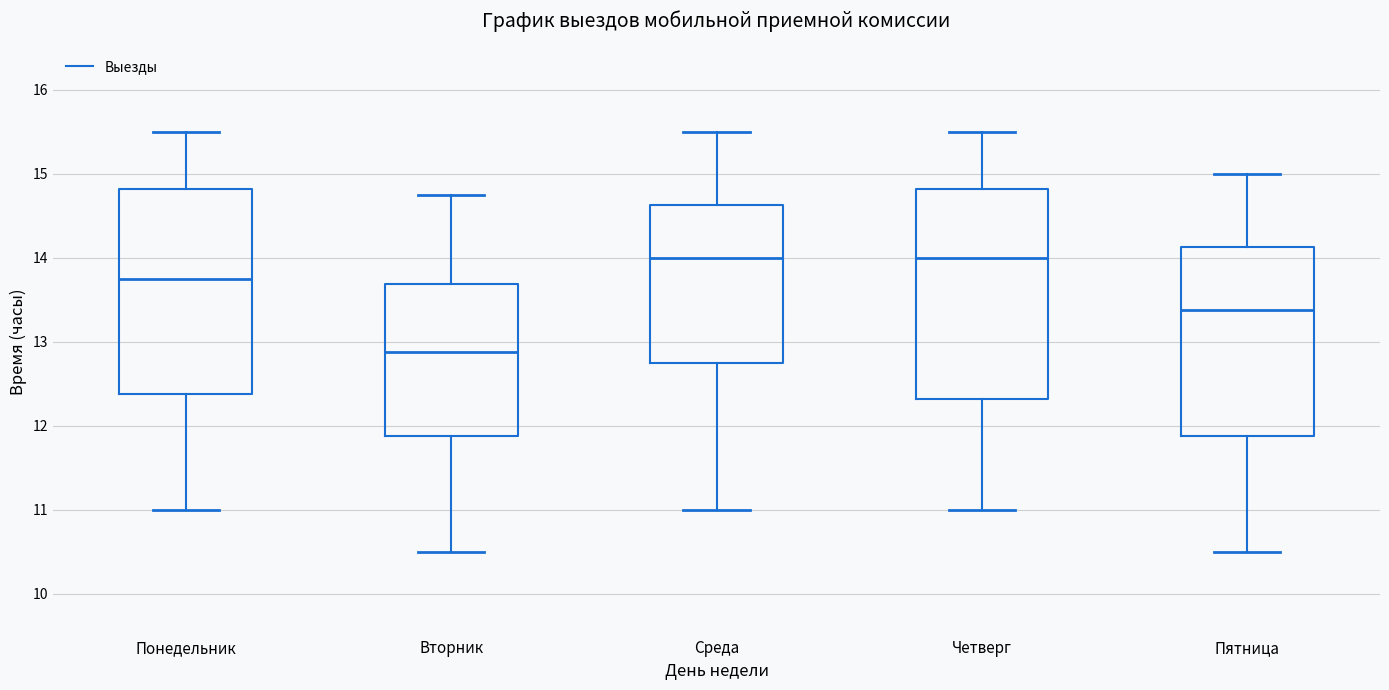

Reading left to right, transcribe this box plot: for each box, give where its median line is, the range the box spans, and where its two whiskers end, as read against the y-axis. The values are not printed on the chart, so give them approximately, as read against the axis.

Понедельник: median 13.8, box 12.4 to 14.8, whiskers 11.0 to 15.5
Вторник: median 12.9, box 11.9 to 13.7, whiskers 10.5 to 14.8
Среда: median 14.0, box 12.8 to 14.6, whiskers 11.0 to 15.5
Четверг: median 14.0, box 12.3 to 14.8, whiskers 11.0 to 15.5
Пятница: median 13.4, box 11.9 to 14.1, whiskers 10.5 to 15.0